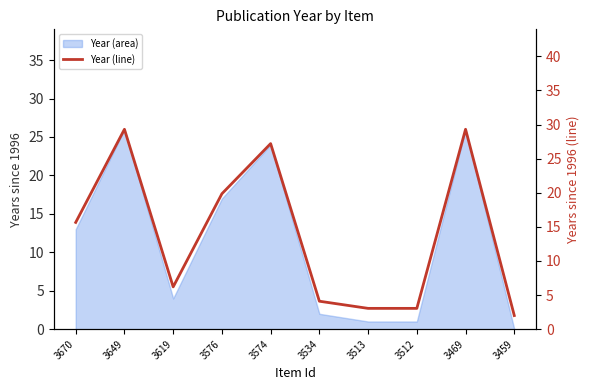

What is the average value?

14.0